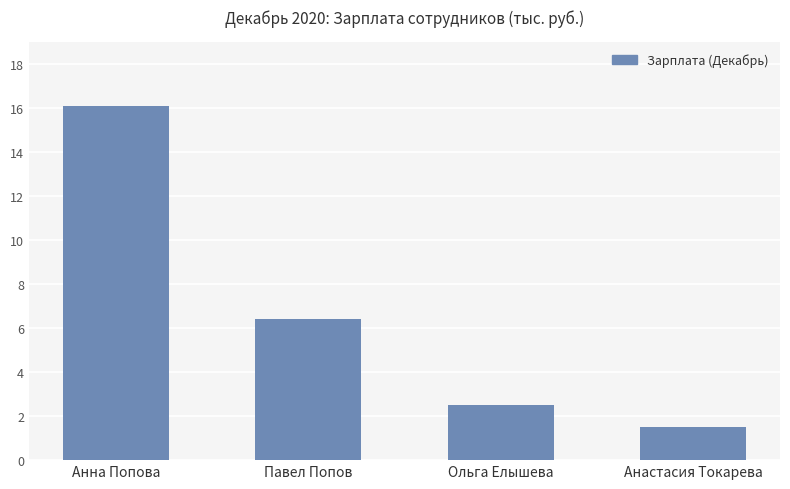

Reading left to right, list all the values displayed in this chart.

Анна Попова=16.1	Павел Попов=6.4	Ольга Елышева=2.5	Анастасия Токарева=1.5